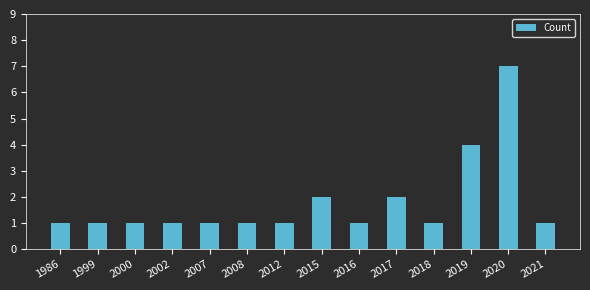

What value does the data have at 2002?

1